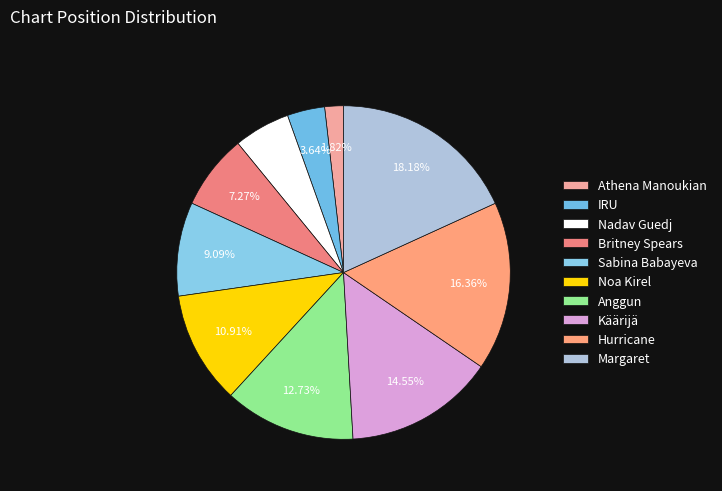

To the nearest percent, what portion does Käärijä represent?

15%